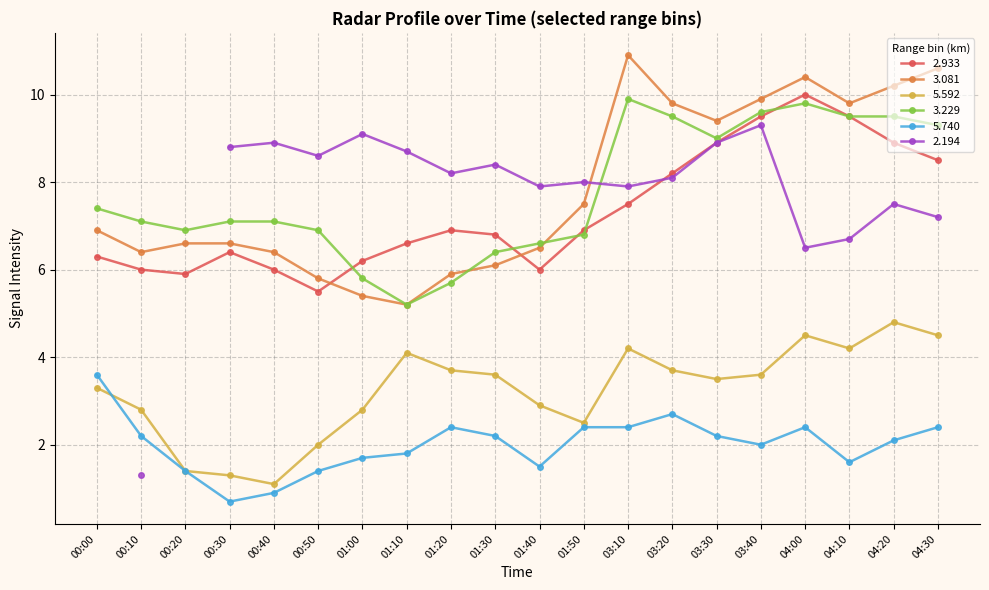

Between 00:30 and 01:50, which series saw the biggest shift?

  5.740